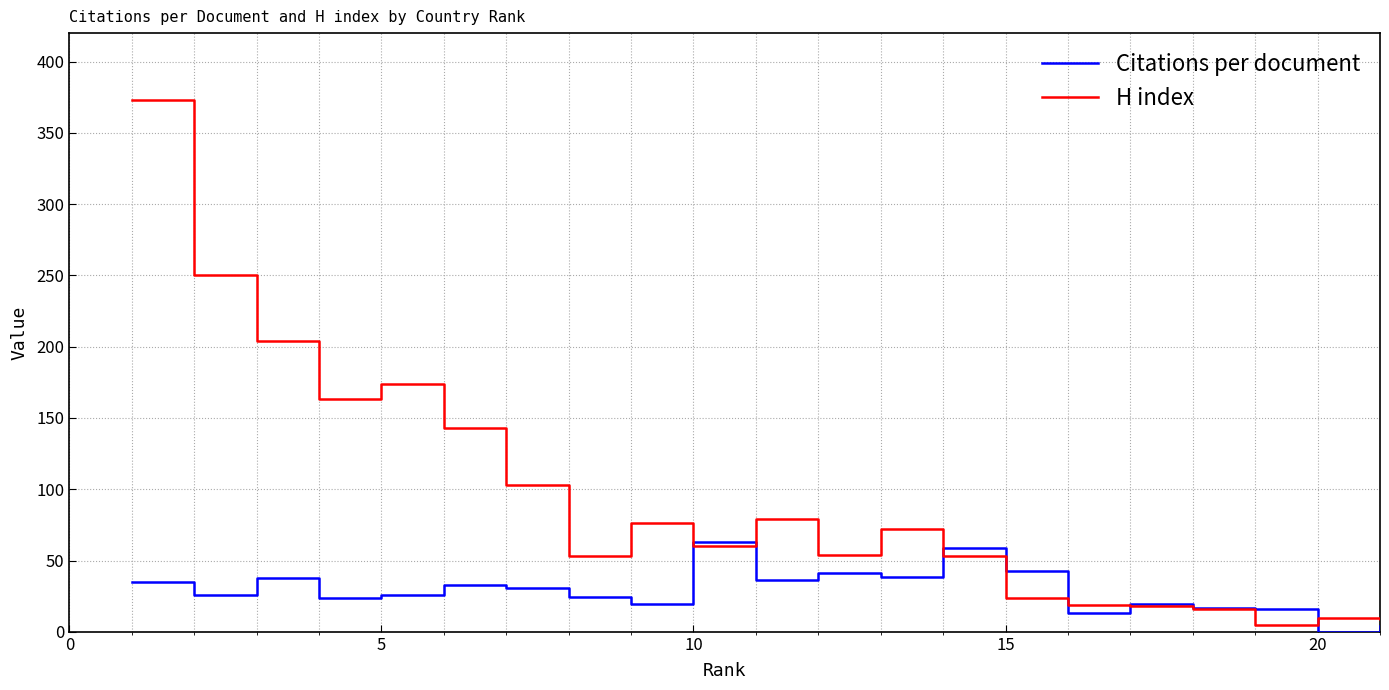

Which series has the largest range (max minus min)?

H index